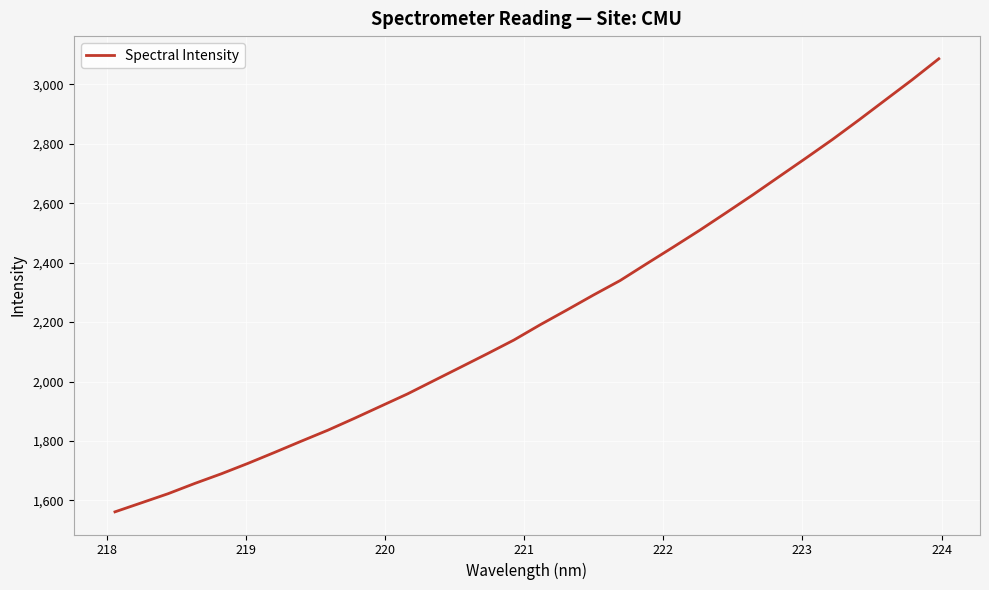

What is the greatest value displayed?

3085.9